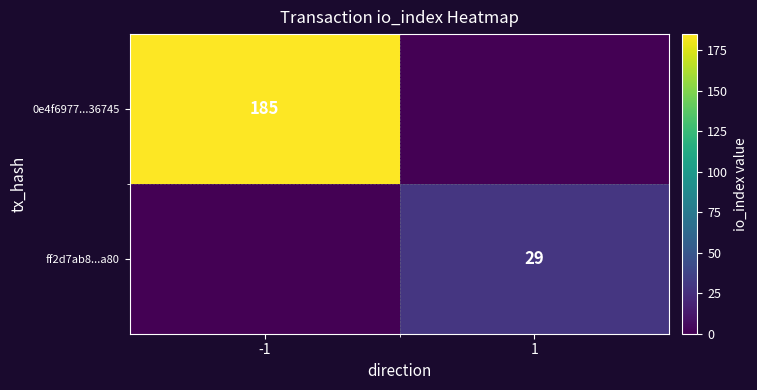

At how many categories does at least one series exceed 2?

2